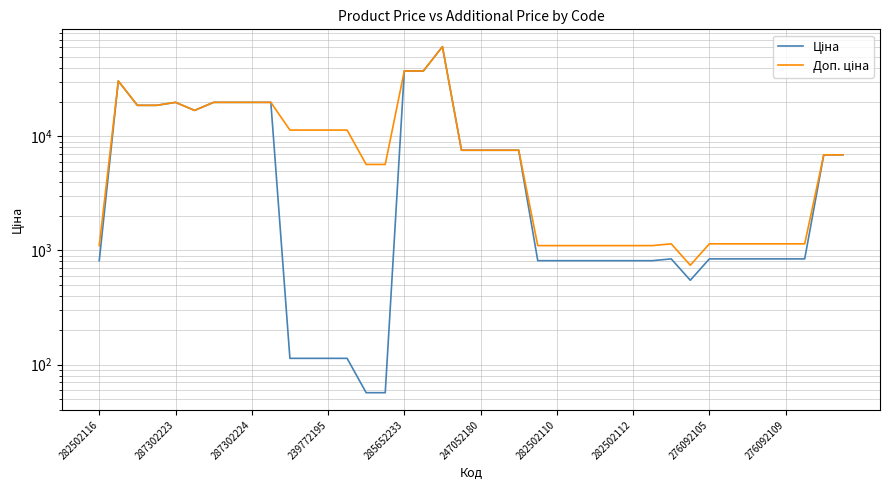

What is the total value across all series at 10?

11447.3